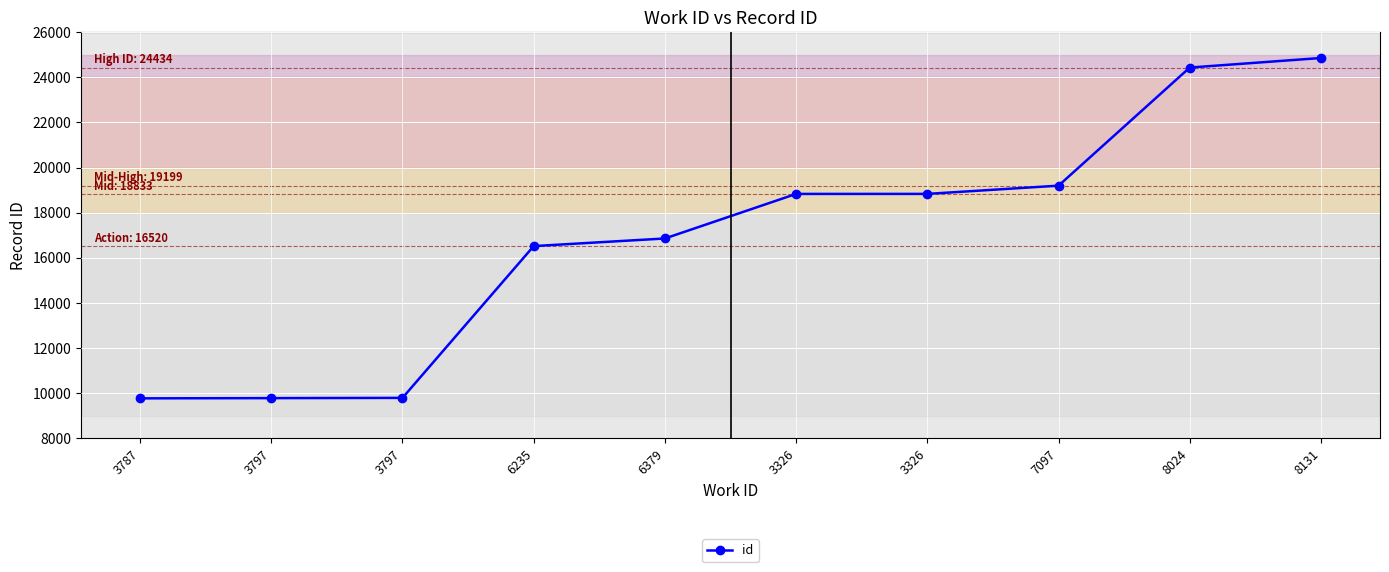

Is it true that the value at 3797 is 15771?

False